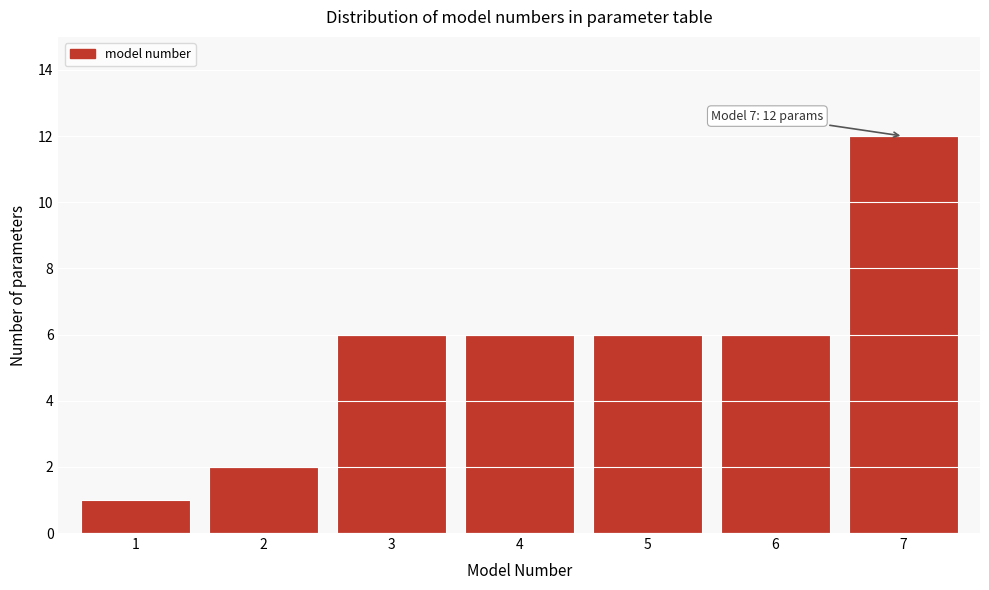

Reading right to left, what are all the values shown in this chart?

12	6	6	6	6	2	1